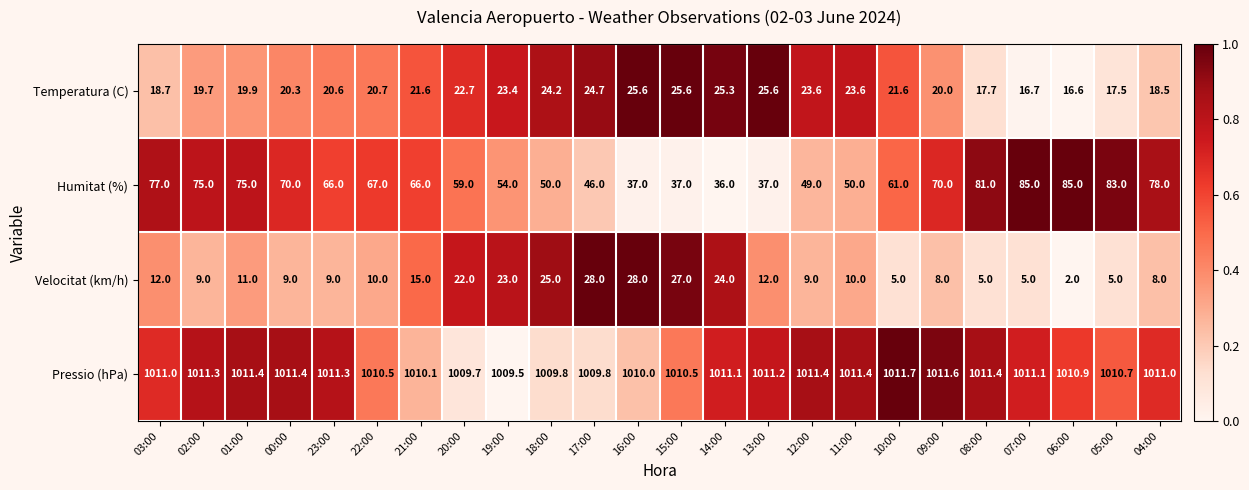

What is the sum of the Velocitat (km/h) values at 07:00 and 18:00?

30.0